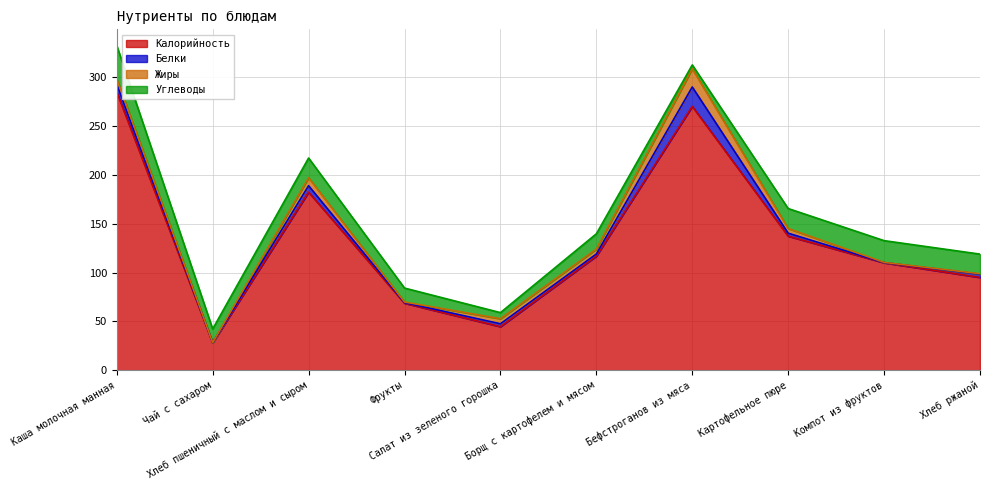

True or false: Калорийность and Жиры intersect in this chart.

False